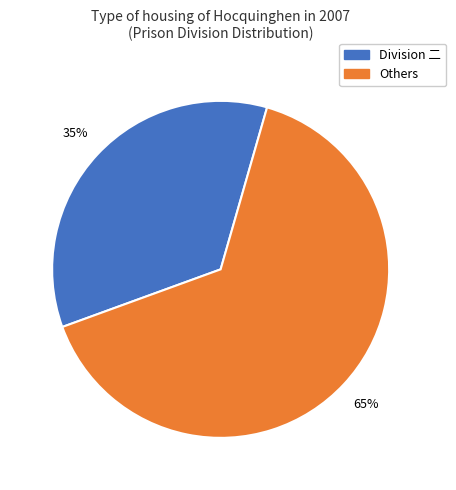

To the nearest percent, what is the average slice percentage?

50%